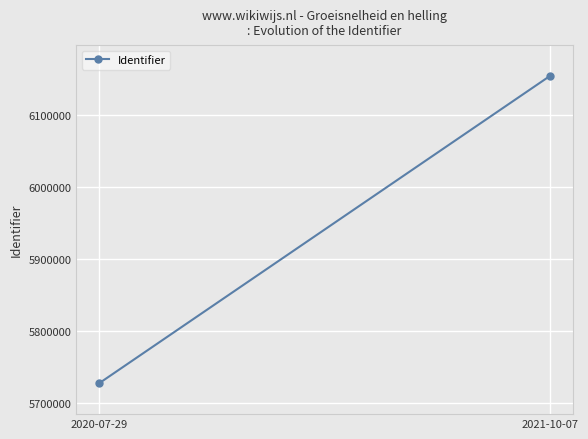

How many lines are shown in the chart?

1